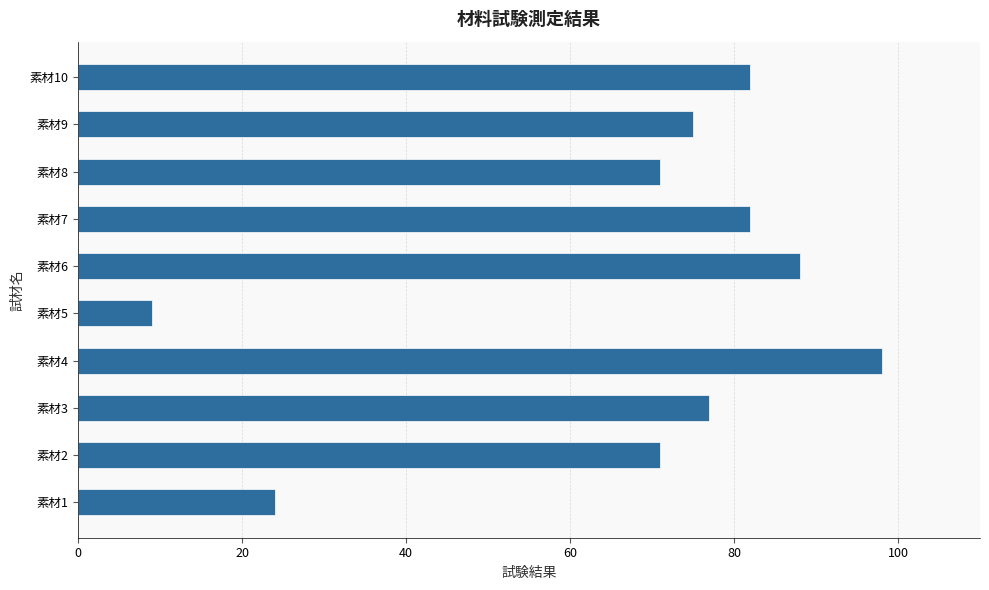

Reading bottom to top, transcribe all the data shown in this chart.

素材1=24	素材2=71	素材3=77	素材4=98	素材5=9	素材6=88	素材7=82	素材8=71	素材9=75	素材10=82